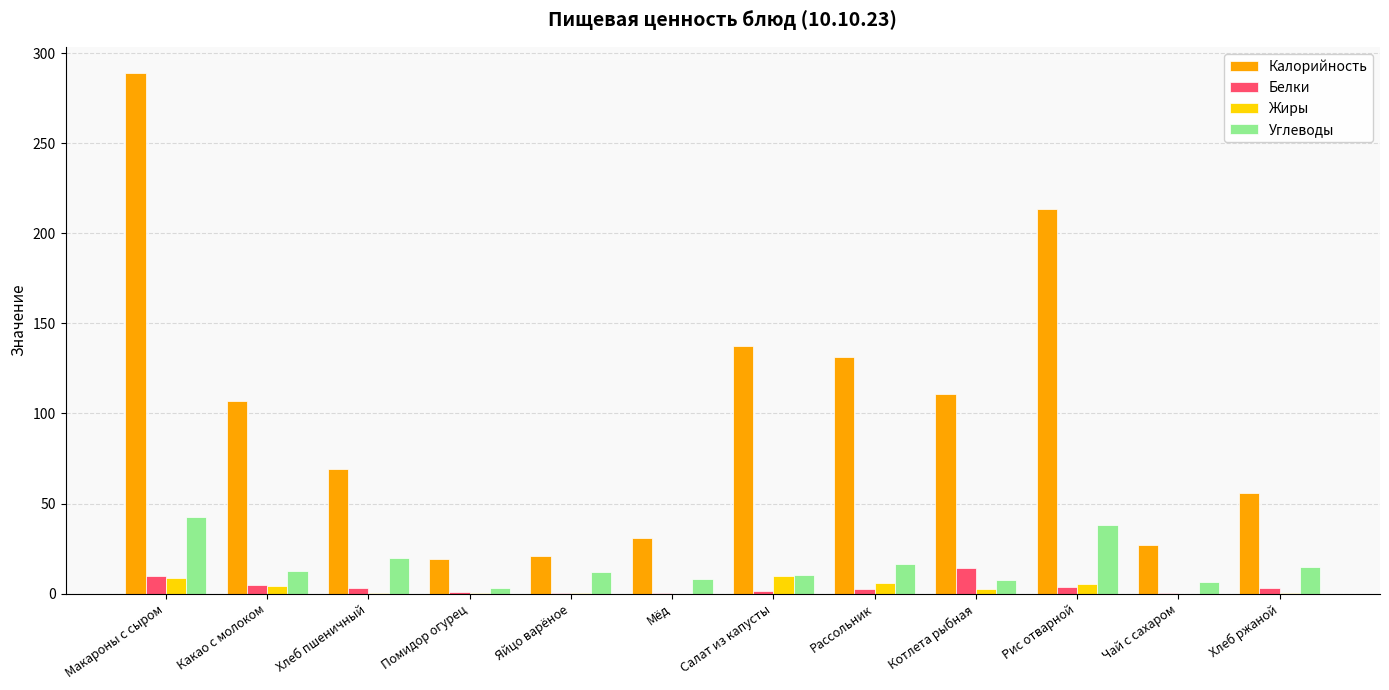

At which label does Жиры first exceed 2?

Макароны с сыром